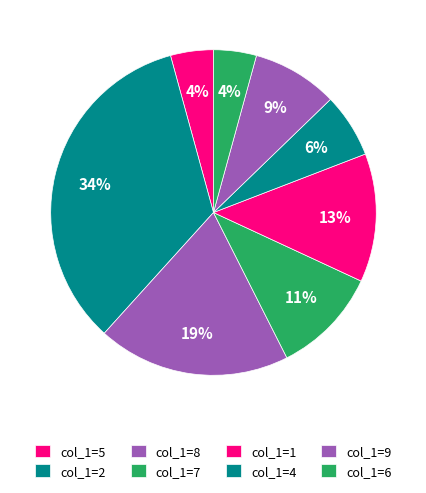

Is it true that col_1=1 is 8% of the pie?

False